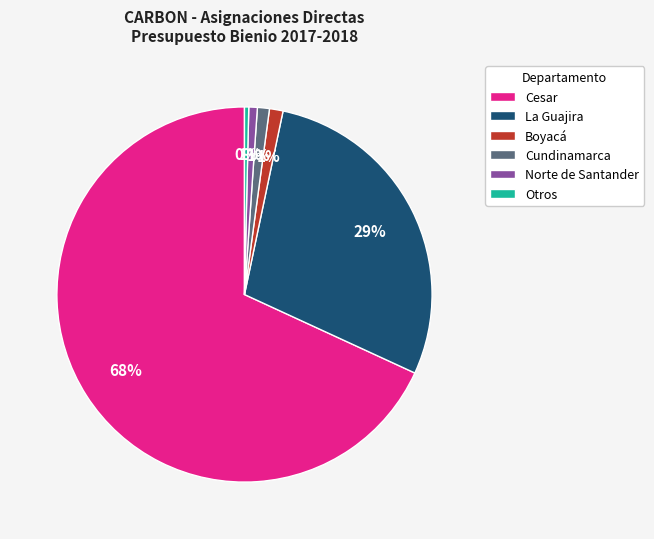

What is the majority slice?

Cesar